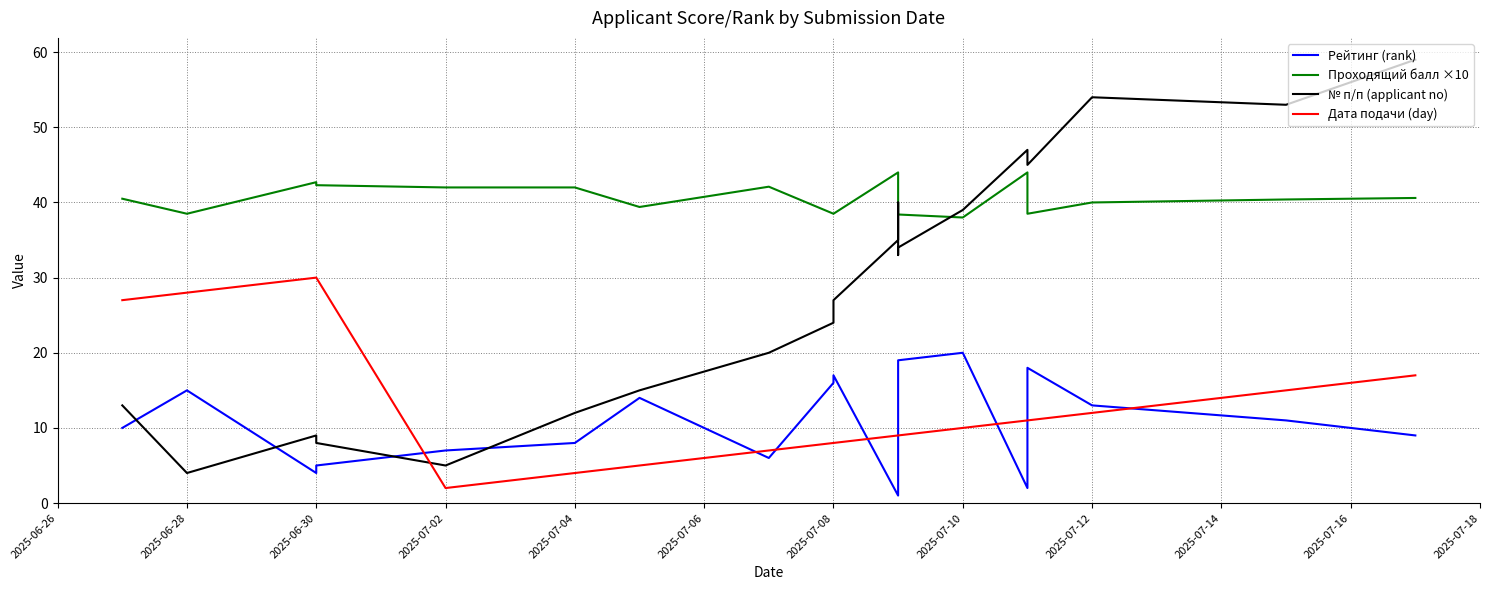

Reading right to left, transcribe all the data shown in this chart.

Рейтинг (rank): 9.0	11.0	13.0	18.0	2.0	20.0	19.0	12.0	3.0	1.0	17.0	16.0	6.0	14.0	8.0	7.0	5.0	4.0	15.0	10.0
Проходящий балл ×10: 40.6	40.4	40.0	38.5	44.0	38.0	38.4	40.0	43.5	44.0	38.5	38.5	42.1	39.4	42.0	42.0	42.3	42.7	38.5	40.5
№ п/п (applicant no): 59.0	53.0	54.0	45.0	47.0	39.0	34.0	33.0	40.0	35.0	27.0	24.0	20.0	15.0	12.0	5.0	8.0	9.0	4.0	13.0
Дата подачи (day): 17.0	15.0	12.0	11.0	11.0	10.0	9.0	9.0	9.0	9.0	8.0	8.0	7.0	5.0	4.0	2.0	30.0	30.0	28.0	27.0